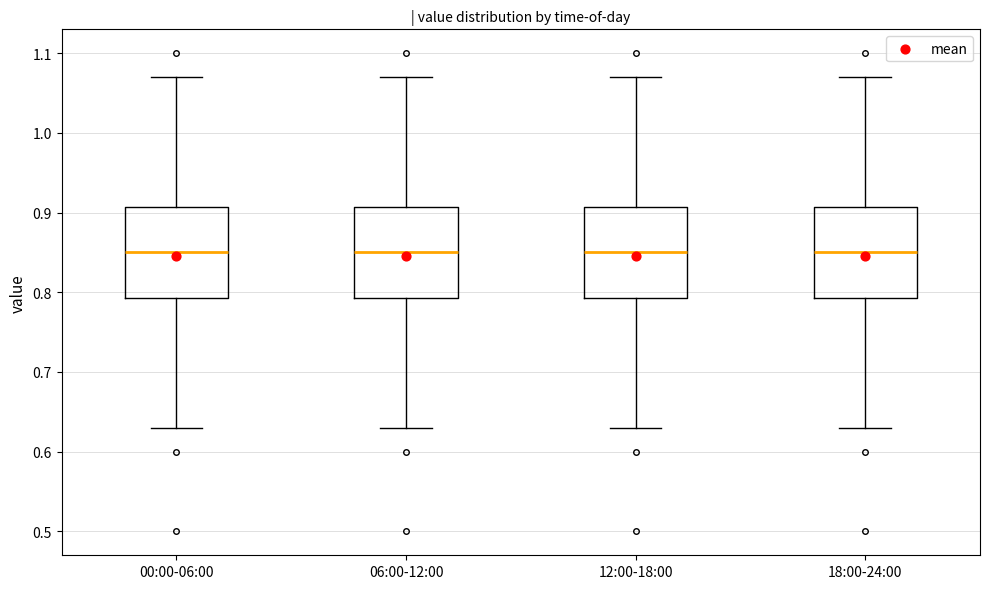

Reading left to right, transcribe this box plot: for each box, give where its median line is, the range the box spans, and where its two whiskers end, as read against the y-axis. The values are not printed on the chart, so give them approximately, as read against the axis.

00:00-06:00: median 0.85, box 0.79 to 0.91, whiskers 0.63 to 1.07
06:00-12:00: median 0.85, box 0.79 to 0.91, whiskers 0.63 to 1.07
12:00-18:00: median 0.85, box 0.79 to 0.91, whiskers 0.63 to 1.07
18:00-24:00: median 0.85, box 0.79 to 0.91, whiskers 0.63 to 1.07